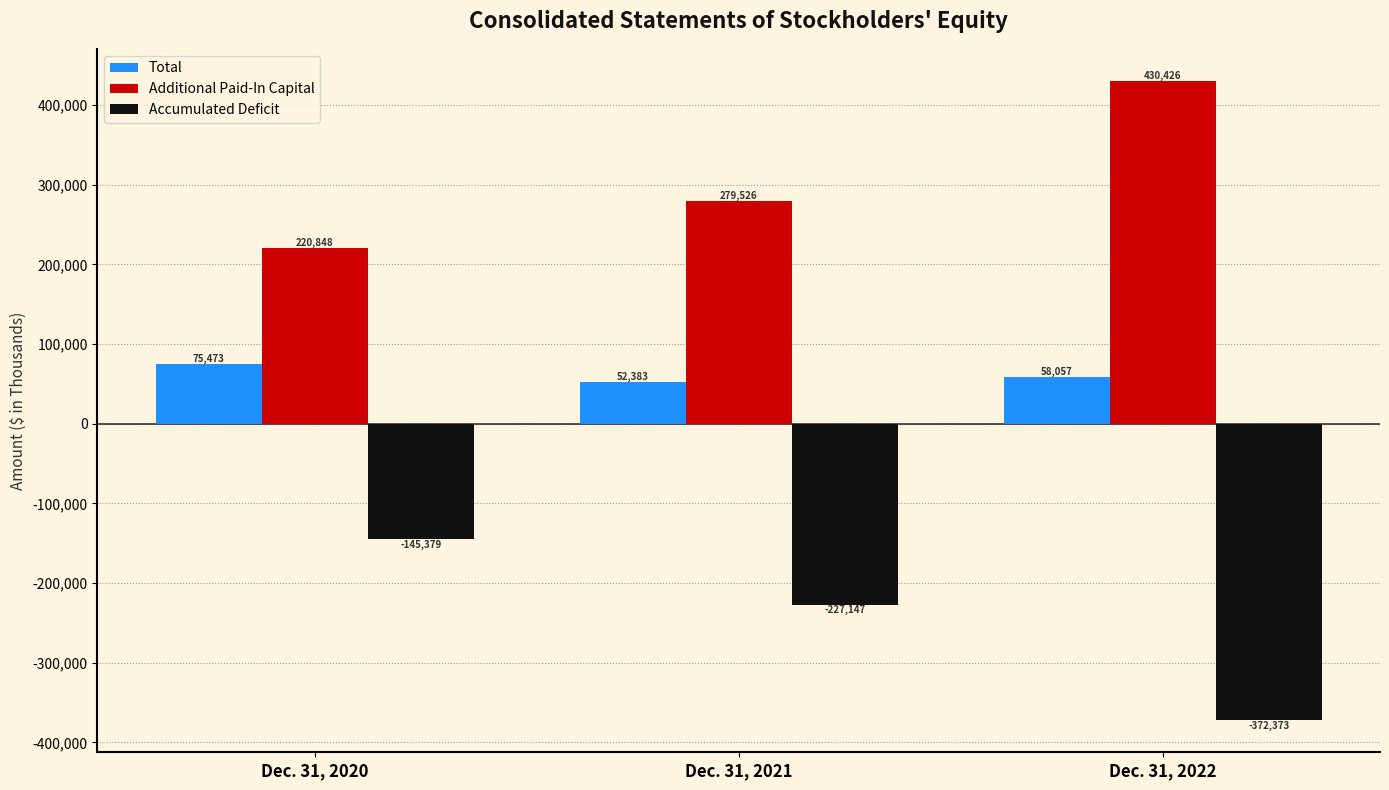

What is the approximate value of Total at Dec. 31, 2020, to the nearest 50?

75450